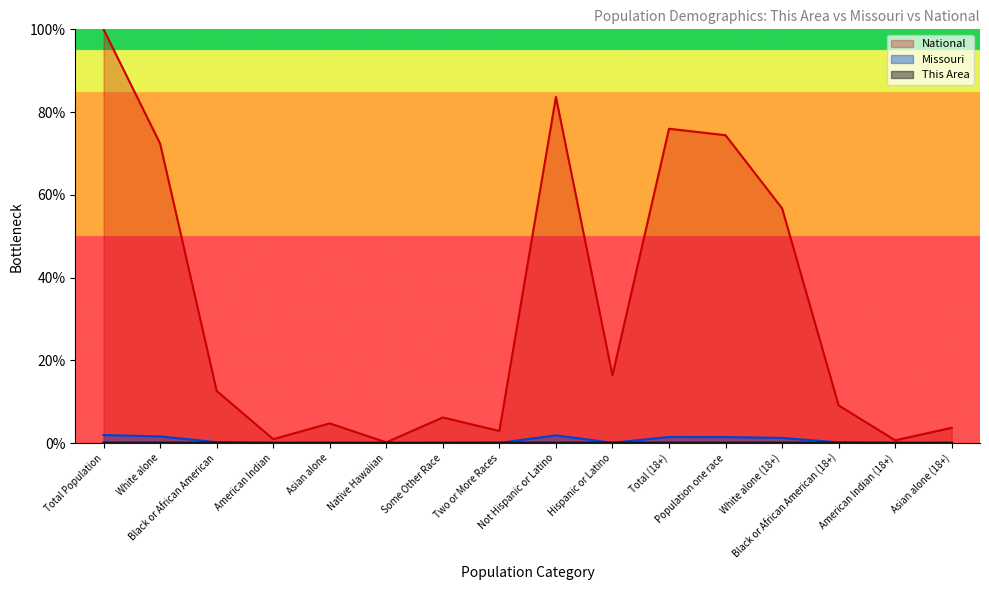

True or false: Missouri and National cross at least once.

False